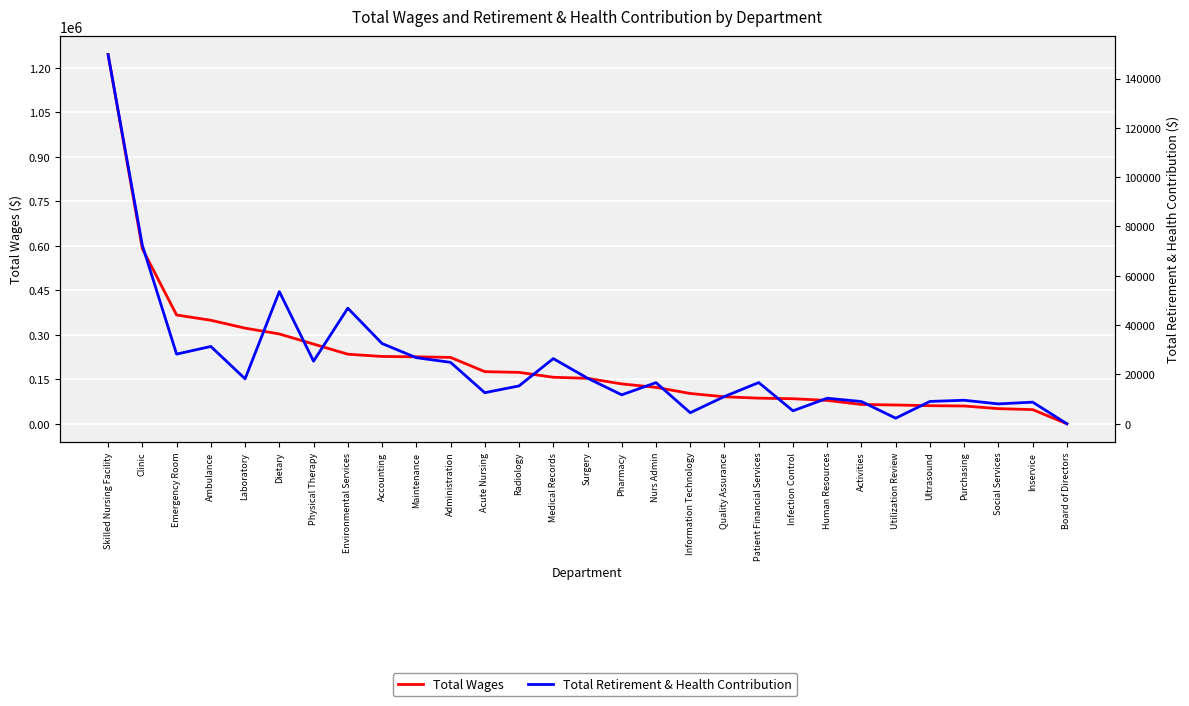

Where is the first local minimum for Total Retirement & Health Contribution?

Emergency Room